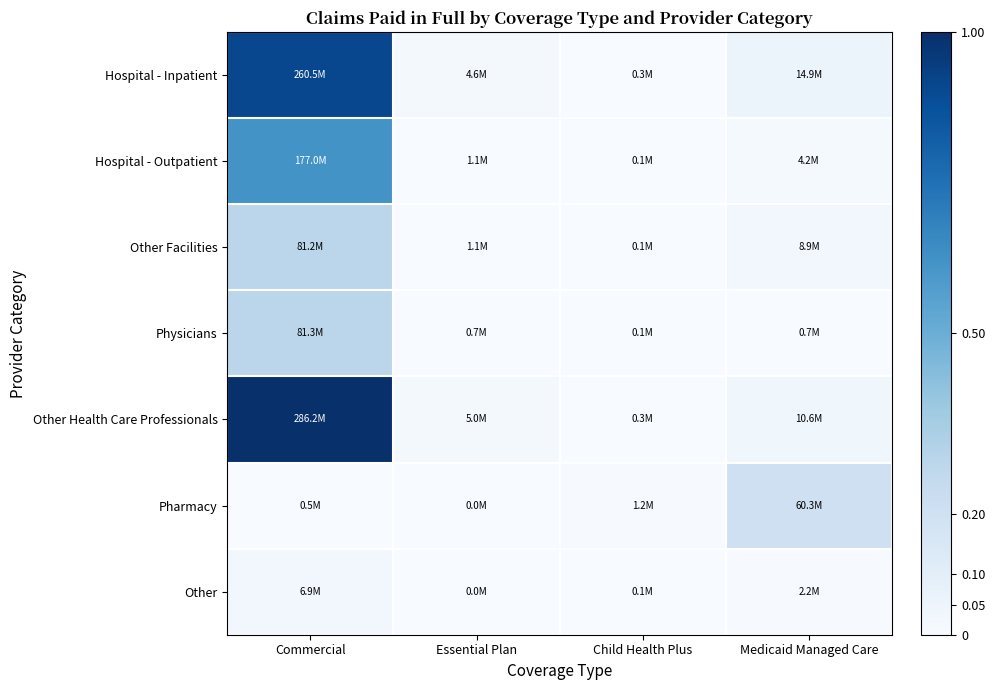

Count the number of data series in this chart.

7